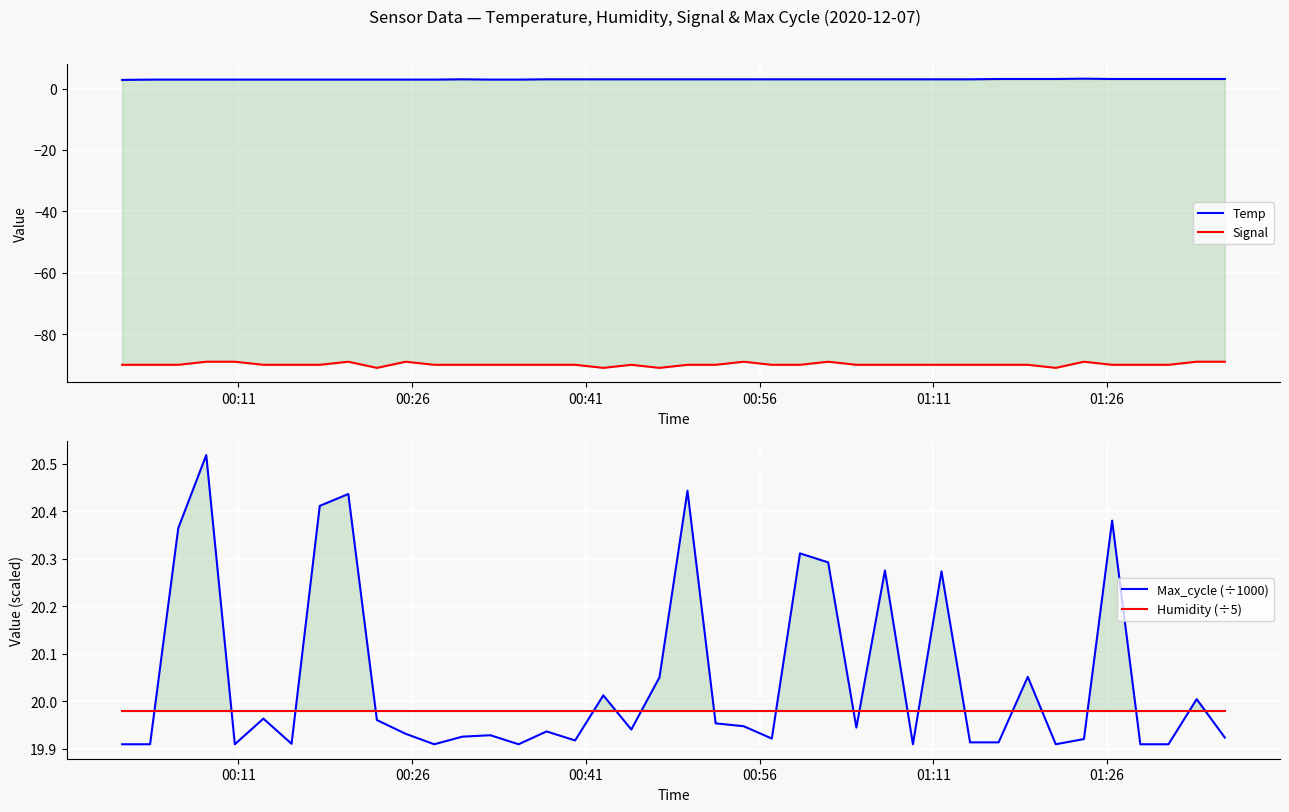

What is the minimum value for Signal?

-91.0